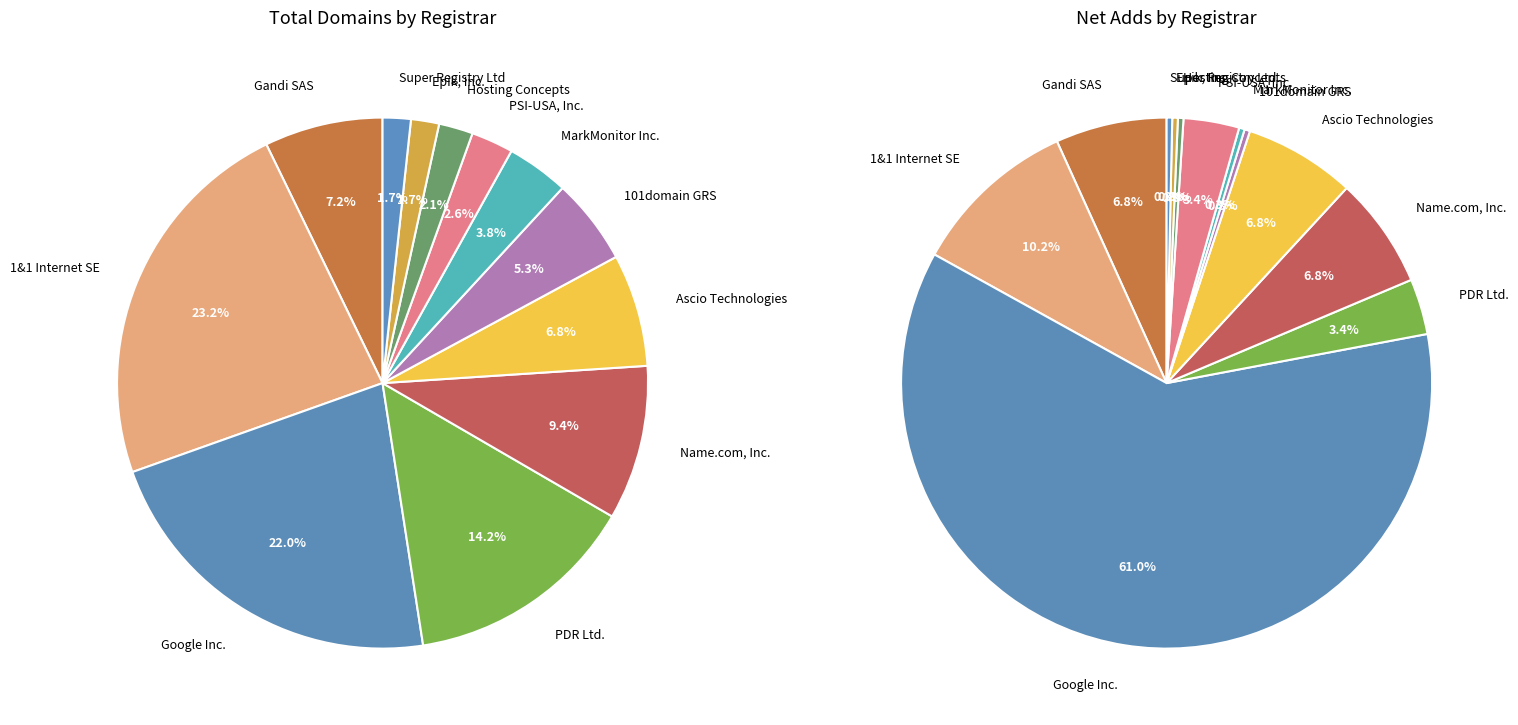

Rank the categories by value from highest to lowest.

1&1 Internet SE, Google Inc., PDR Ltd., Name.com, Inc., Gandi SAS, Ascio Technologies, 101domain GRS, MarkMonitor Inc., PSI-USA, Inc., Hosting Concepts, Epik, Inc., Super Registry Ltd